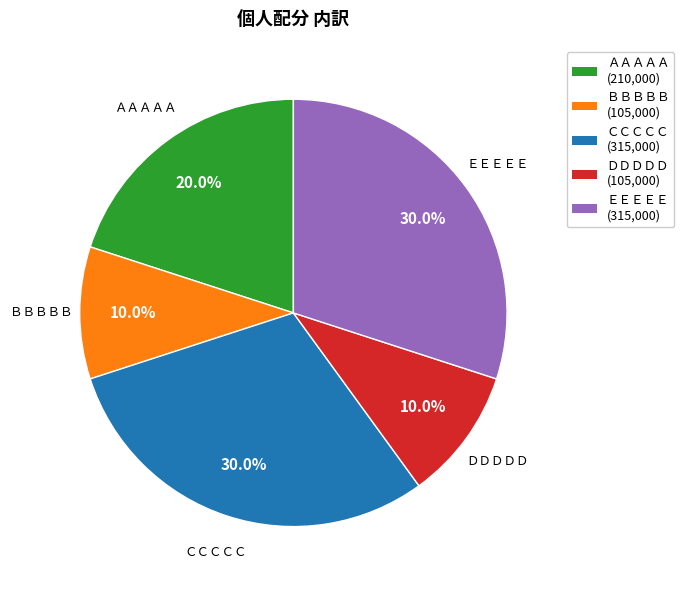

True or false: ＢＢＢＢＢ accounts for 10% of the total.

True